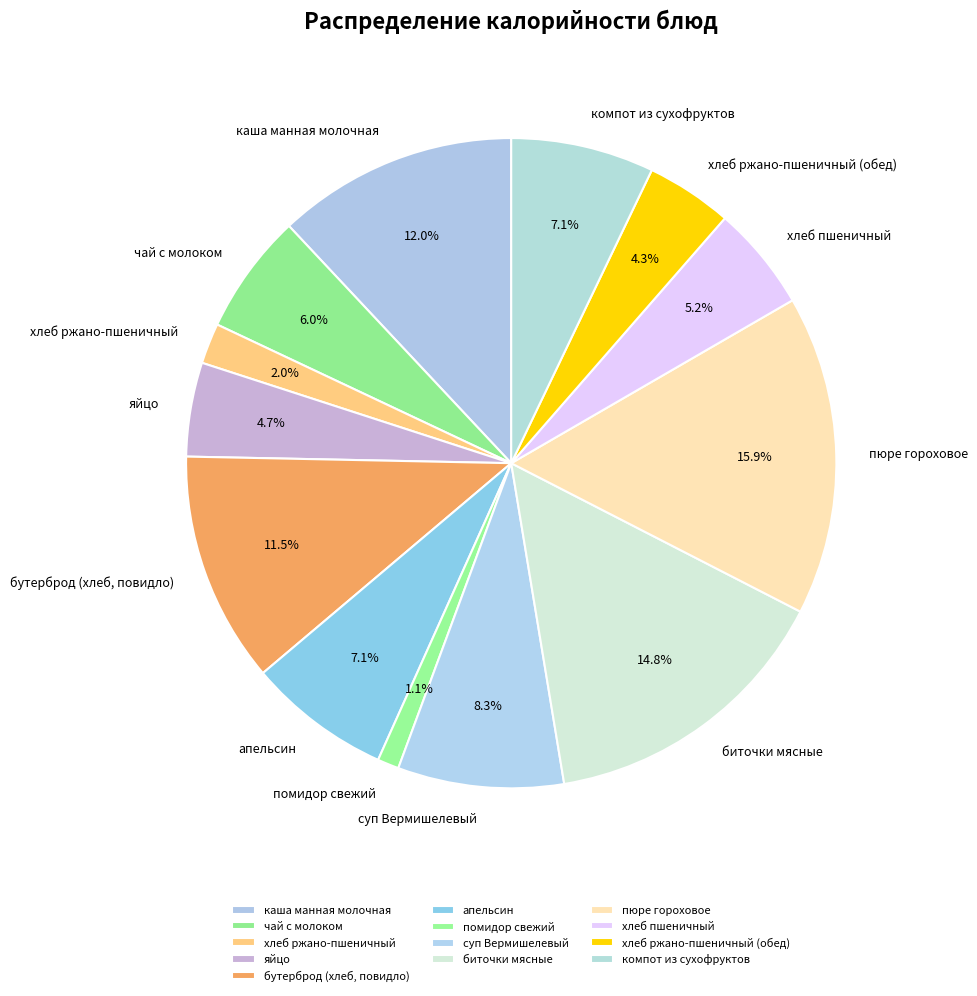

How much of the chart is everything except яйцо?

95.3%